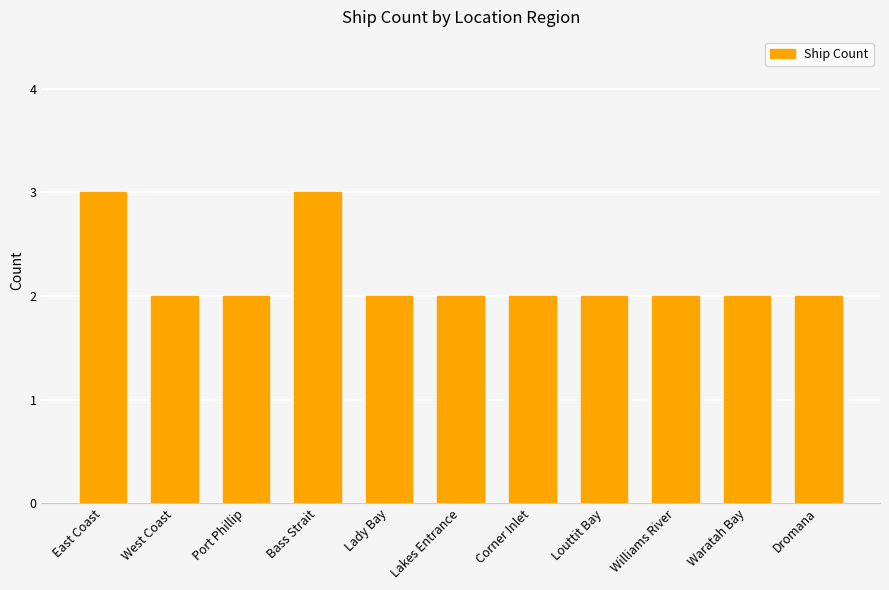

Are the bars horizontal?

No